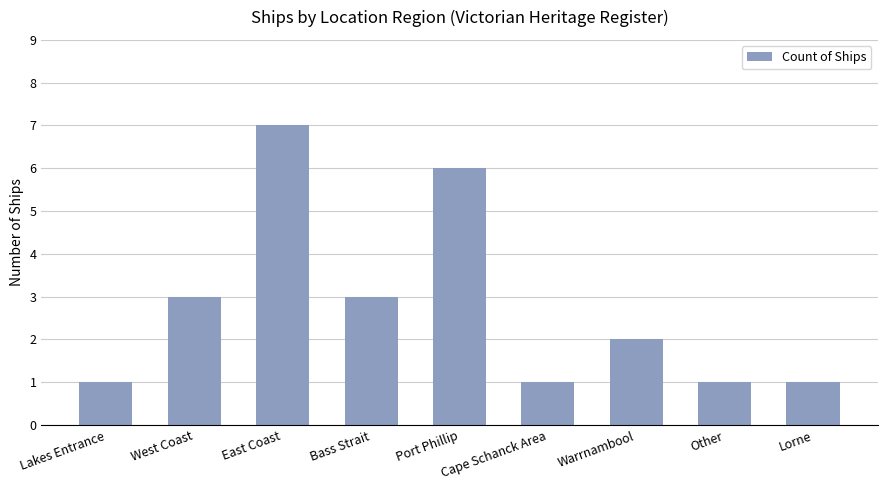

What position from the right is East Coast?

7